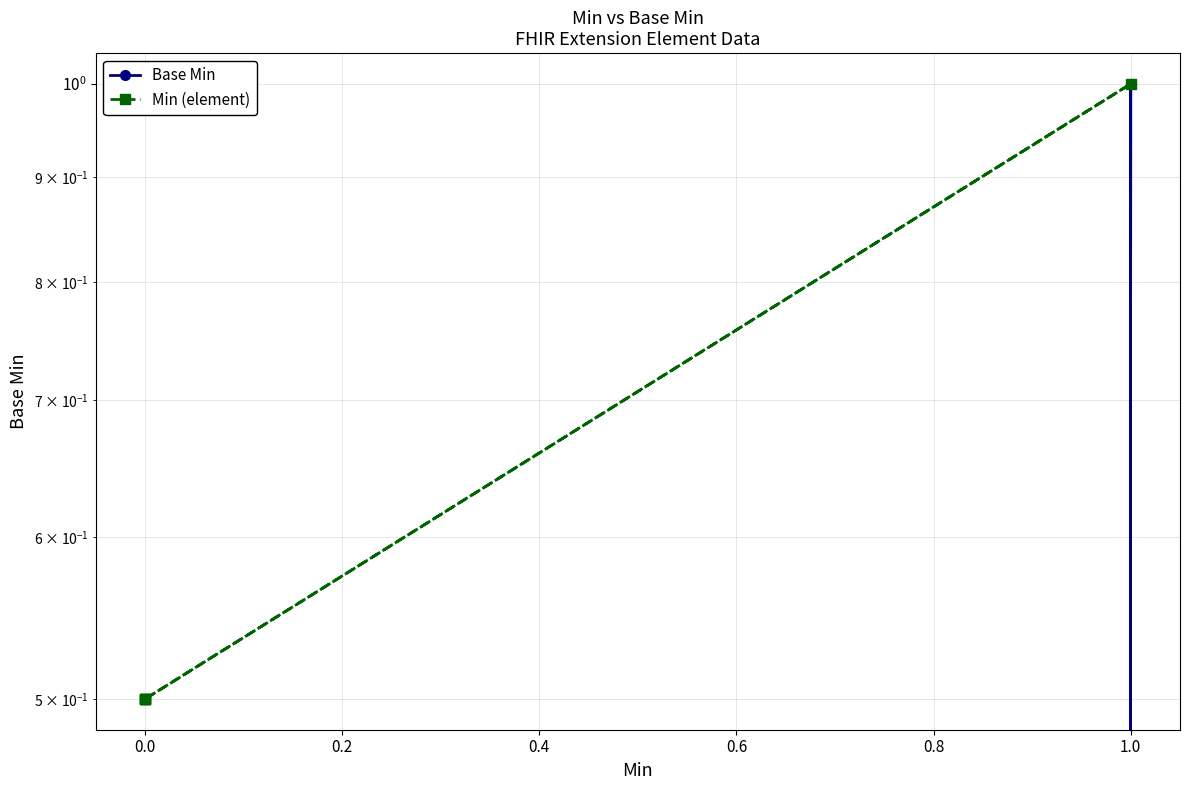

What is the difference between the maximum and minimum values in the Min (element) series?

0.5